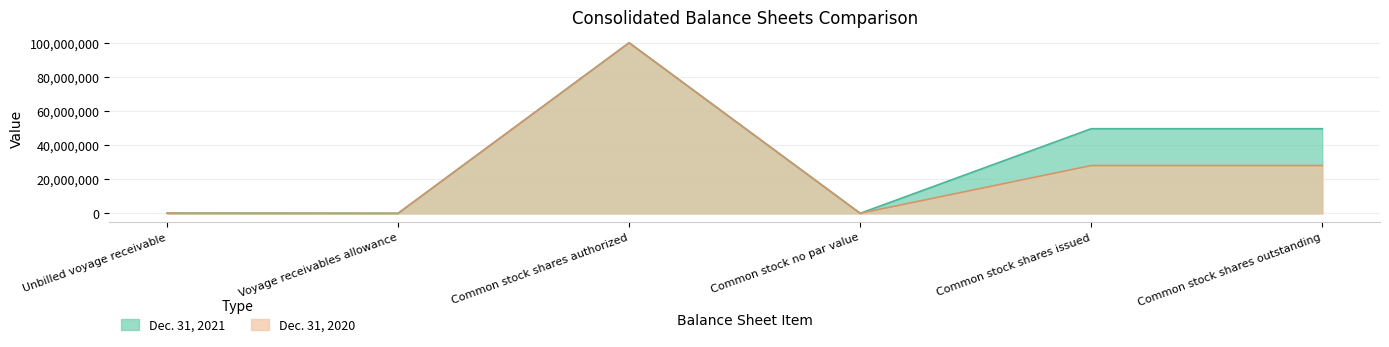

Which series has the largest range (max minus min)?

Dec. 31, 2021